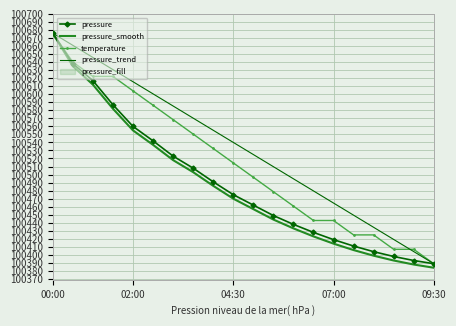

Which series has the largest total across all categories?

pressure_trend